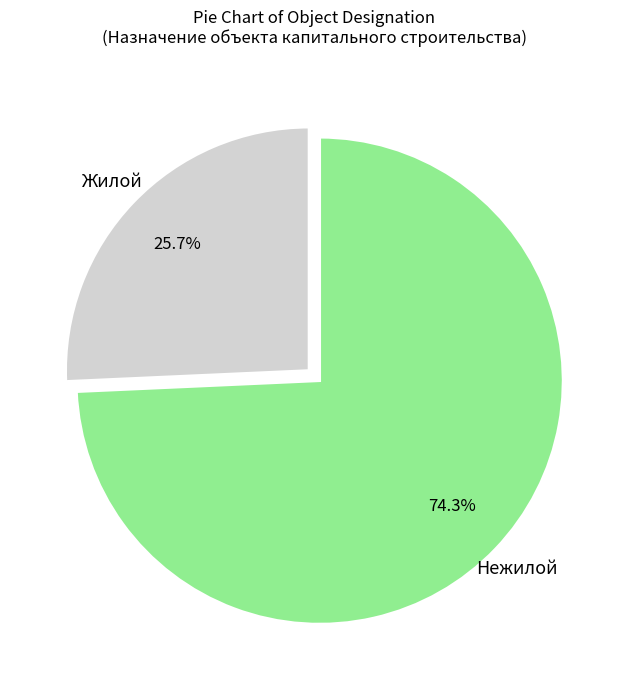

What is the majority slice?

Нежилой